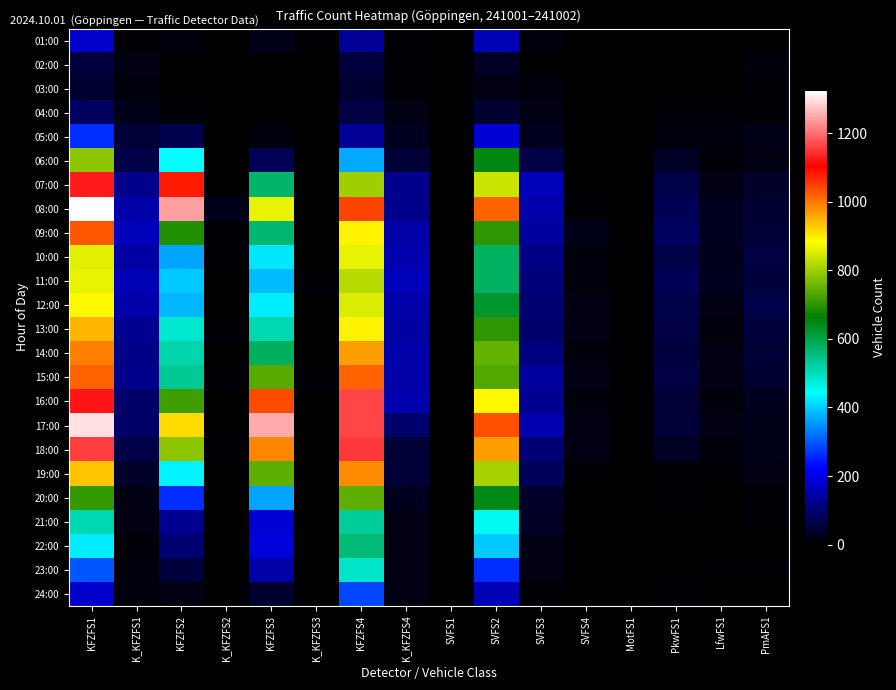

How many categories are shown in the chart?

16